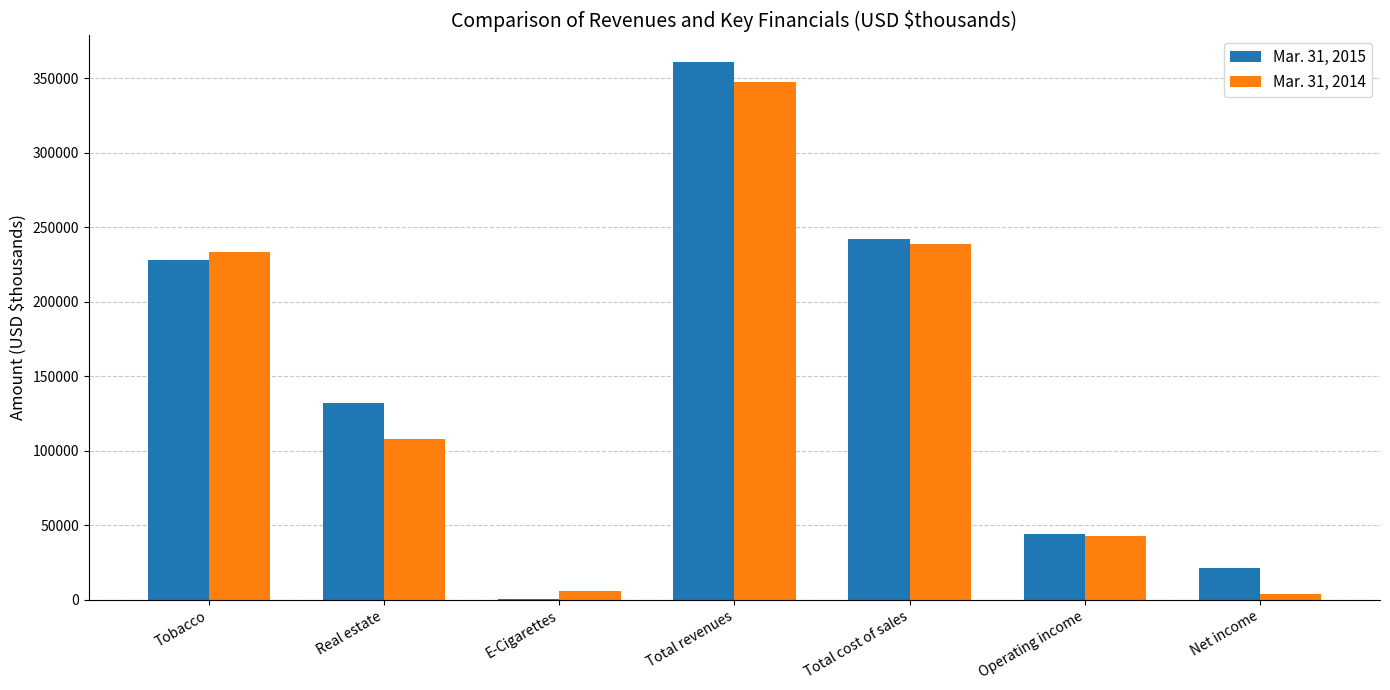

Is it true that Mar. 31, 2015 equals 132256 at Real estate?

True